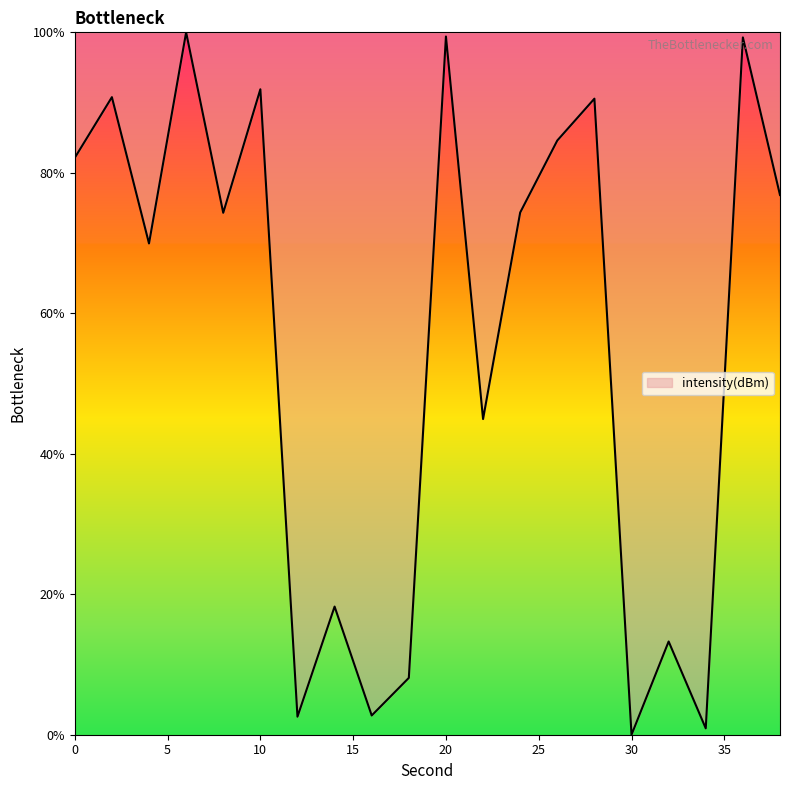

What is the greatest value displayed?

100.0